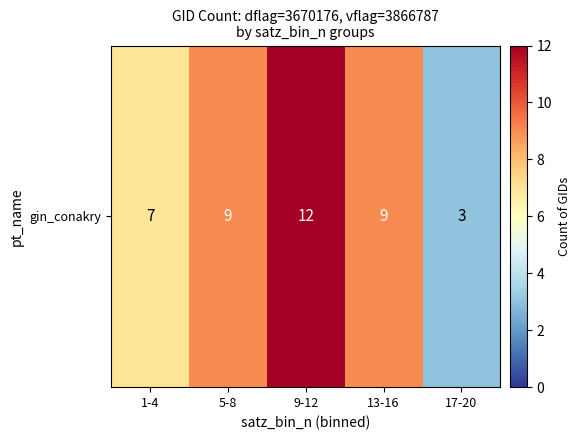

What is the ratio of the value at 13-16 to the value at 1-4?

1.3